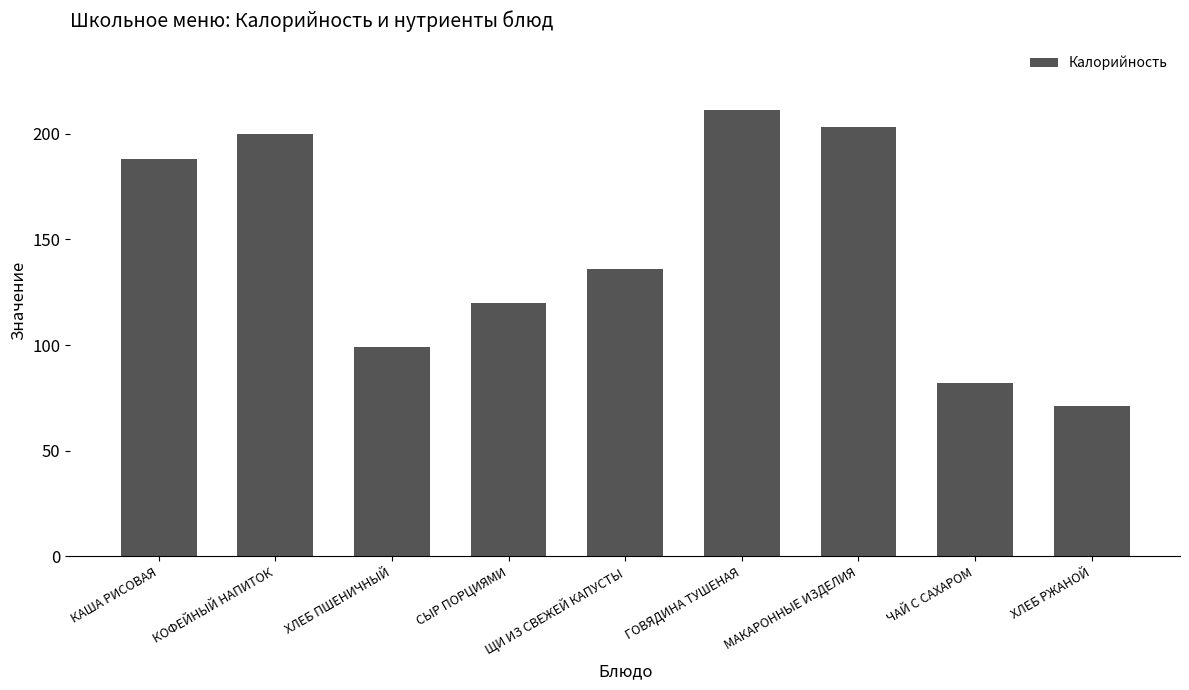

Approximately how many times larger is the value at ХЛЕБ ПШЕНИЧНЫЙ compared to ЧАЙ С САХАРОМ?

1.2